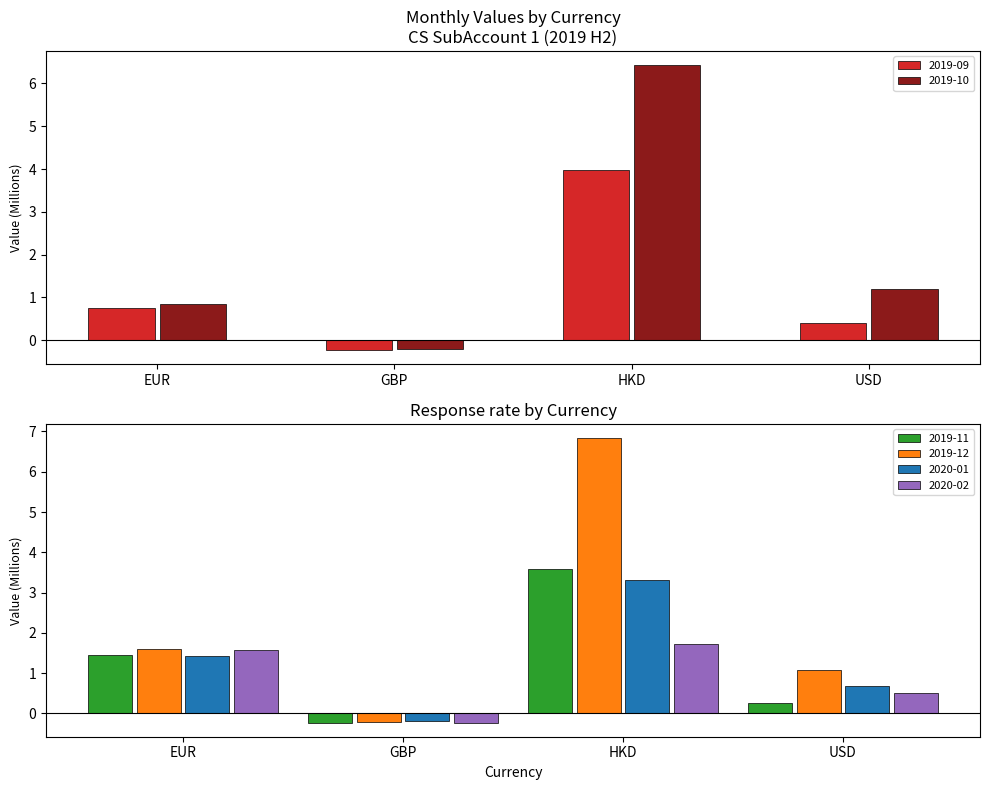

What is the label of the 3rd bar from the left?

HKD